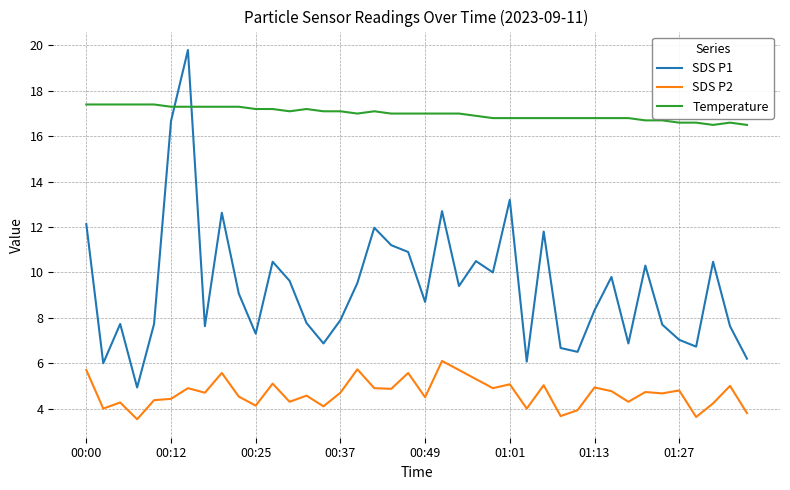

True or false: SDS P2 and Temperature cross at least once.

False